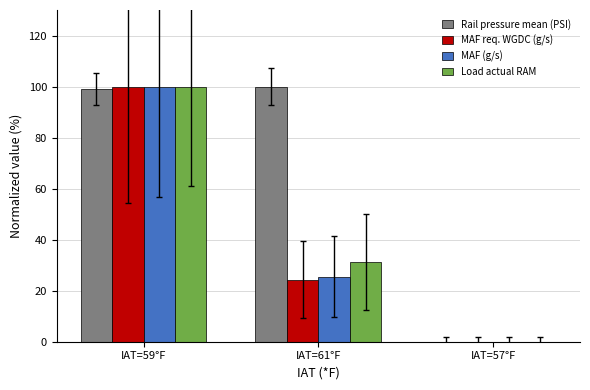

How many values in Rail pressure mean (PSI) are above zero?

2